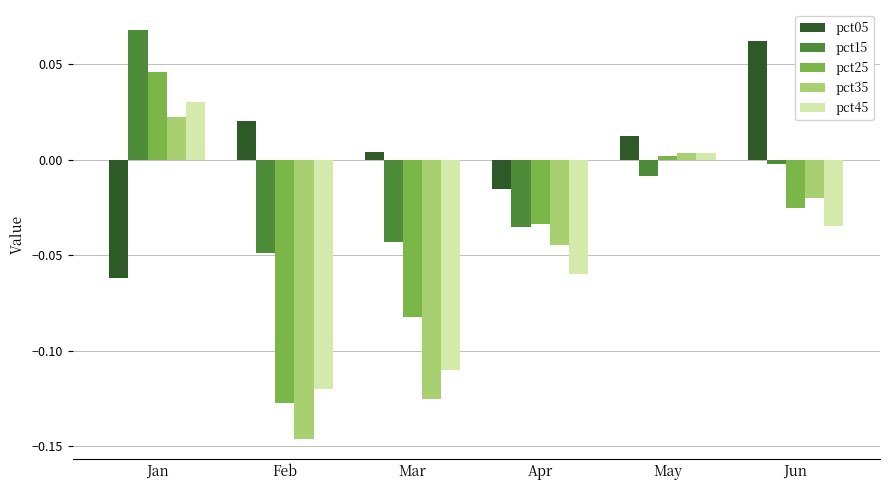

Does the chart contain stacked bars?

No